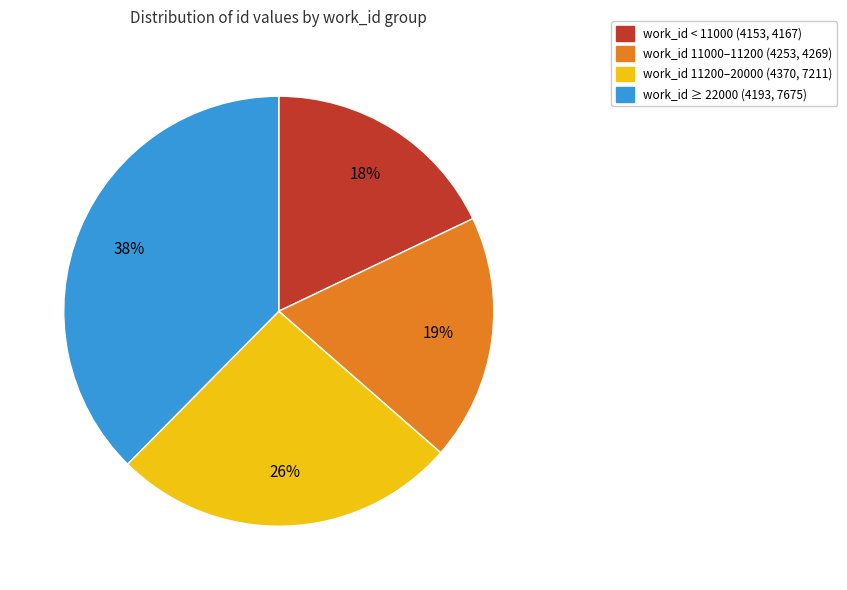

To the nearest percent, what is the average slice percentage?

25%